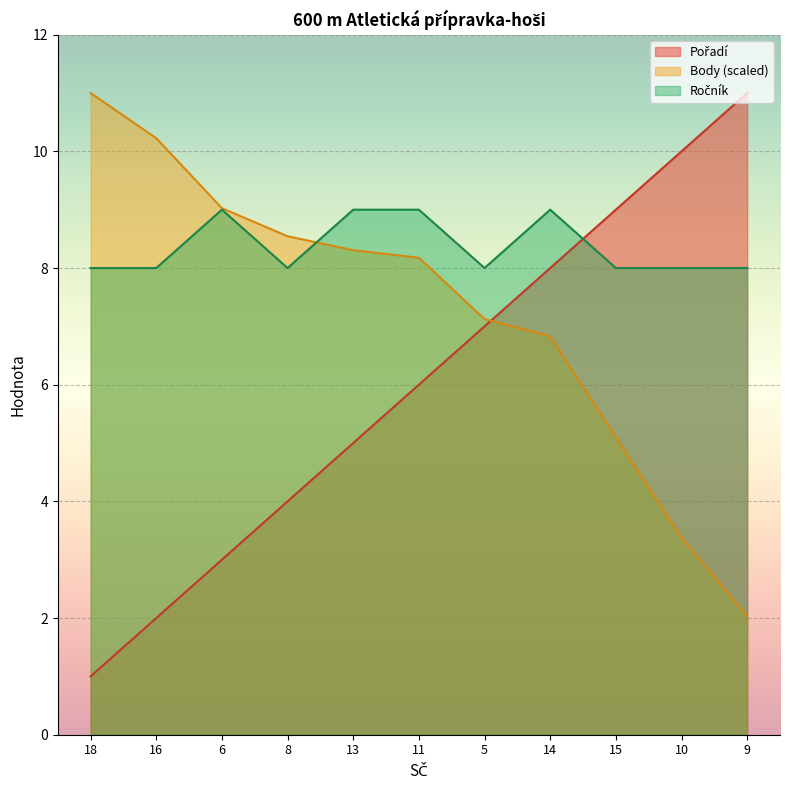

Reading left to right, list all the values displayed in this chart.

Pořadí: 18=1.0	16=2.0	6=3.0	8=4.0	13=5.0	11=6.0	5=7.0	14=8.0	15=9.0	10=10.0	9=11.0
Body: 18=11.0	16=10.2	6=9.0	8=8.5	13=8.3	11=8.2	5=7.1	14=6.8	15=5.1	10=3.4	9=2.0
Ročník: 18=8.0	16=8.0	6=9.0	8=8.0	13=9.0	11=9.0	5=8.0	14=9.0	15=8.0	10=8.0	9=8.0